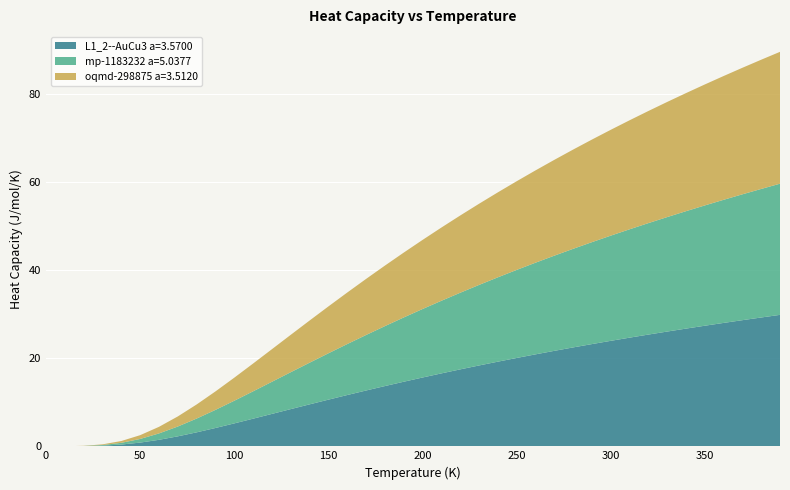

Reading left to right, list all the values displayed in this chart.

L1_2--AuCu3 a=3.5700: 0.0	0.0	0.0	0.1	0.4	0.8	1.5	2.3	3.2	4.2	5.2	6.3	7.4	8.4	9.5	10.6	11.6	12.7	13.7	14.7	15.6	16.6	17.5	18.4	19.2	20.1	20.9	21.7	22.5	23.2	24.0	24.7	25.4	26.1	26.7	27.4	28.0	28.7	29.3	29.9
mp-1183232 a=5.0377: 0.0	0.0	0.0	0.1	0.4	0.8	1.5	2.2	3.1	4.1	5.1	6.2	7.3	8.4	9.5	10.5	11.6	12.6	13.6	14.6	15.6	16.5	17.4	18.3	19.2	20.0	20.8	21.6	22.4	23.2	23.9	24.6	25.3	26.0	26.7	27.3	28.0	28.6	29.2	29.8
oqmd-298875 a=3.5120: 0.0	0.0	0.0	0.2	0.4	0.9	1.5	2.3	3.2	4.2	5.2	6.3	7.4	8.5	9.6	10.6	11.7	12.7	13.7	14.7	15.7	16.6	17.5	18.4	19.3	20.1	21.0	21.8	22.5	23.3	24.0	24.8	25.5	26.1	26.8	27.5	28.1	28.7	29.4	30.0